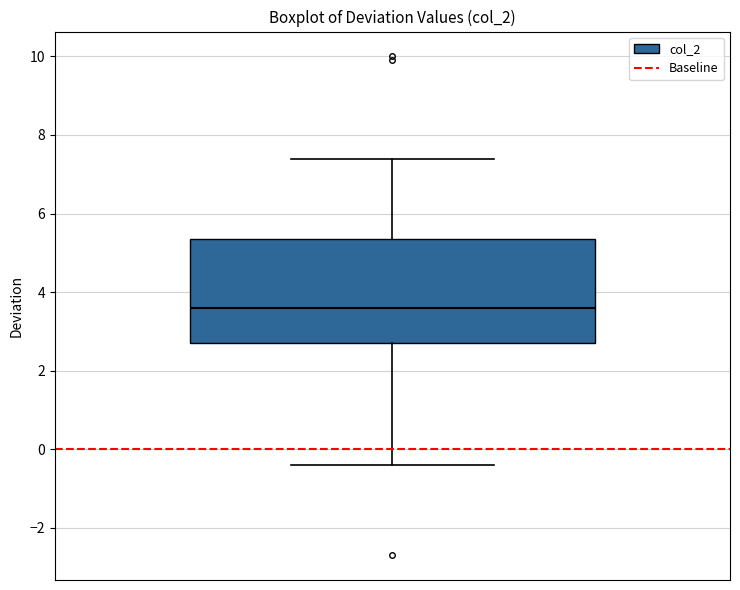

Read this box plot against the y-axis: the position of the median line, the range covered by the box, and the ends of both whiskers. The values are not printed on the chart, so give them approximately, as read against the axis.

median 3.6, box 2.8 to 5.4, whiskers -0.4 to 7.4